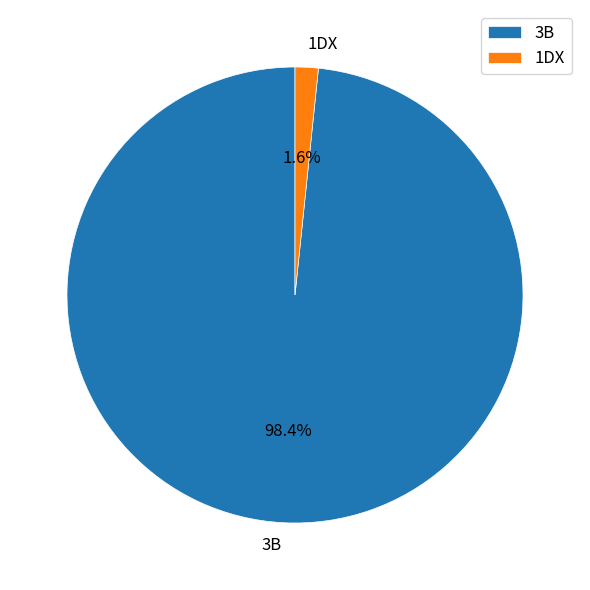

To the nearest percent, what is the difference between the 3B and 1DX slice percentages?

97%